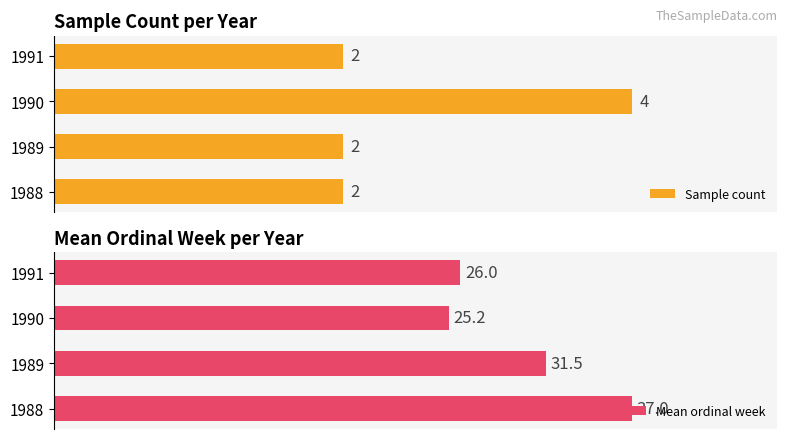

Does the chart contain any negative values?

No